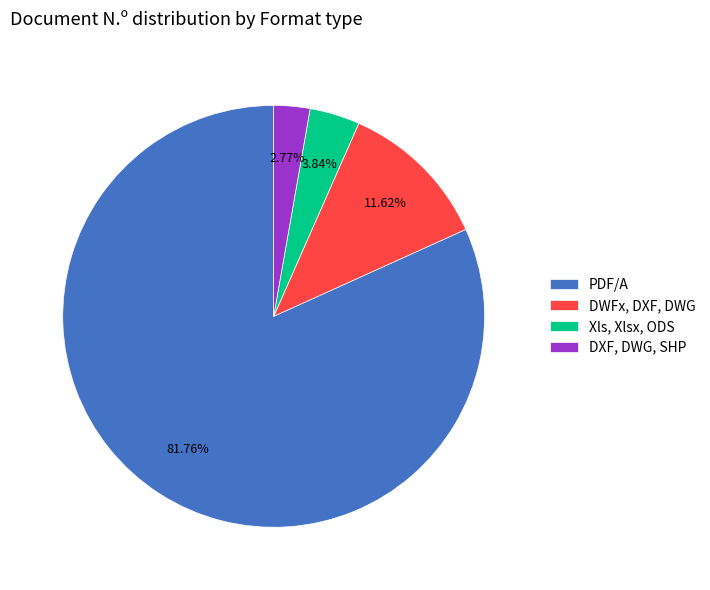

Is the sum of Xls, Xlsx, ODS and PDF/A greater than half?

Yes